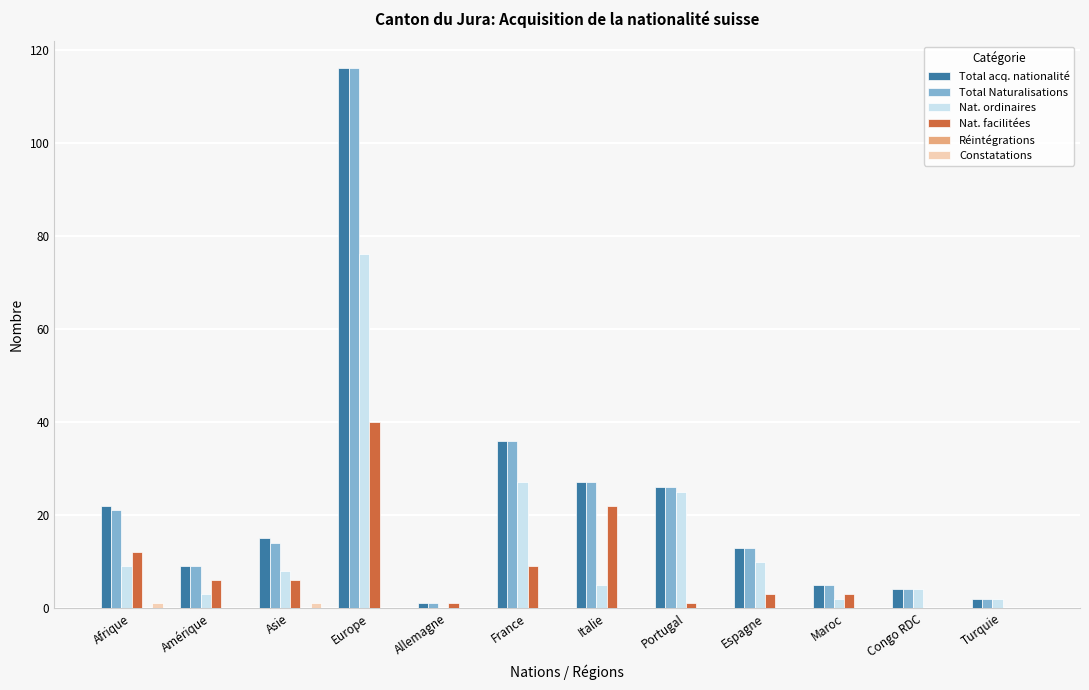

Which series changed the most between Afrique and France?

Nat. ordinaires